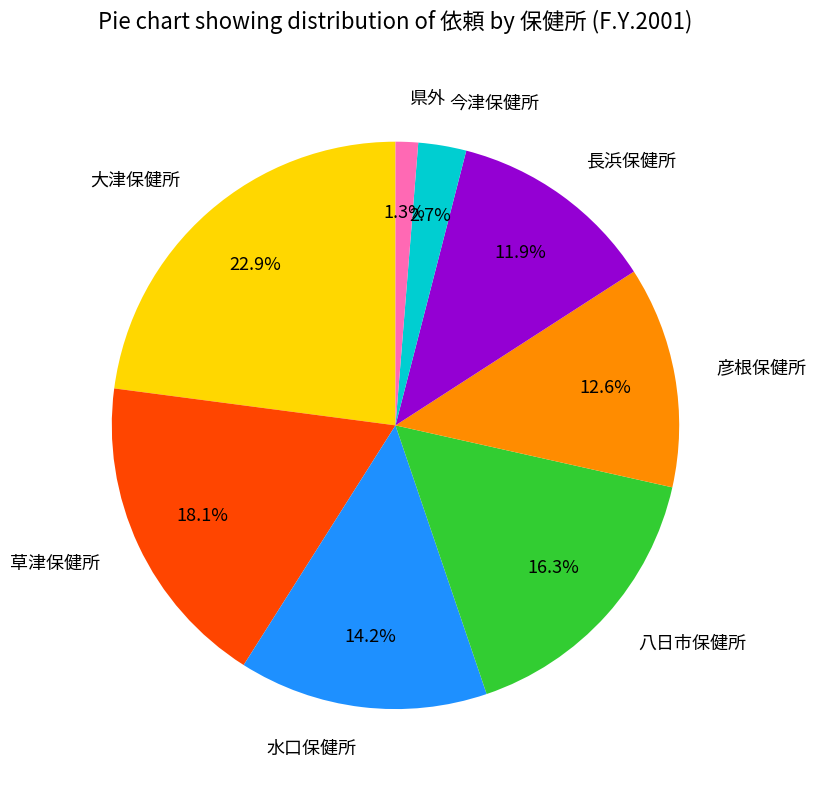

Which slice is the largest?

大津保健所